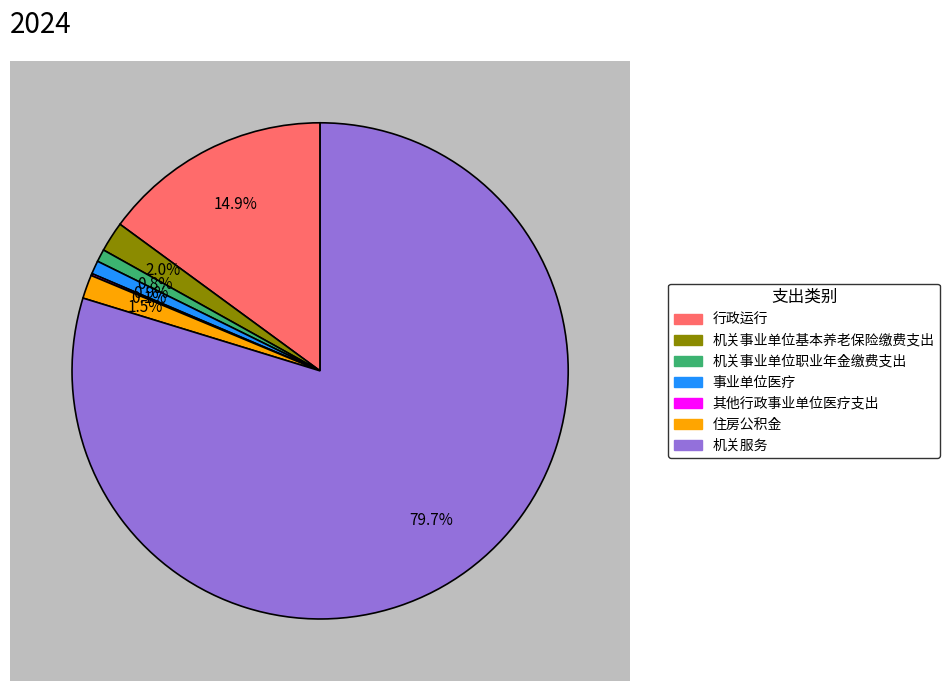

Which has a higher value, 机关服务 or 机关事业单位基本养老保险缴费支出?

机关服务